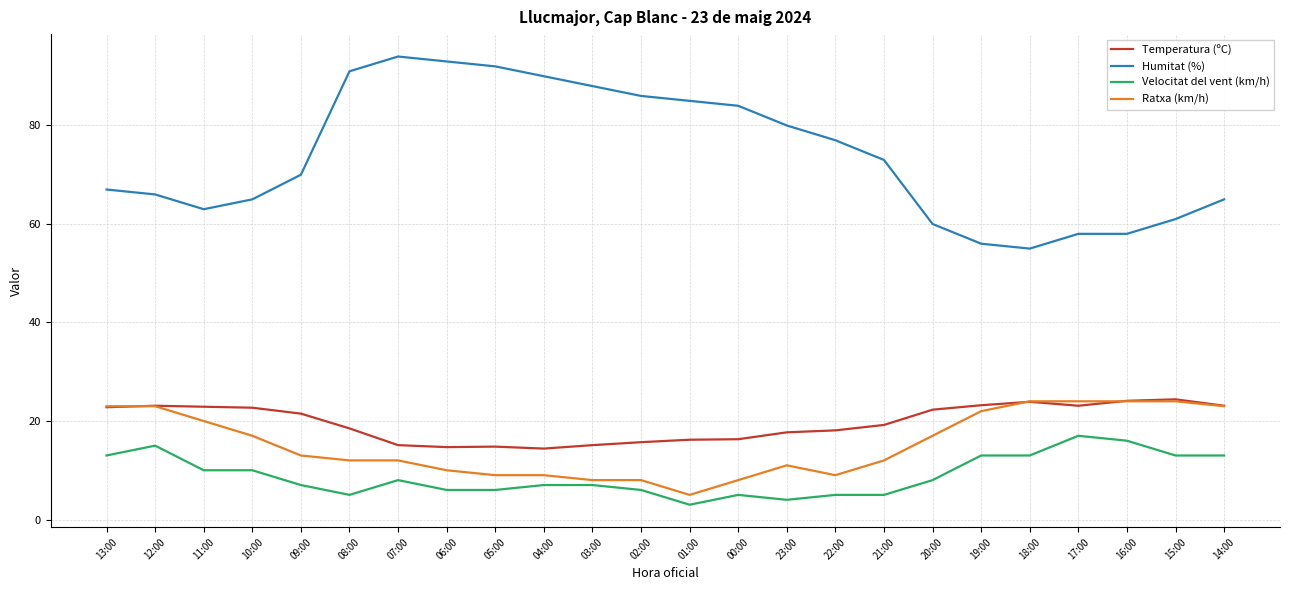

Which series has the widest spread of values?

Humitat (%)